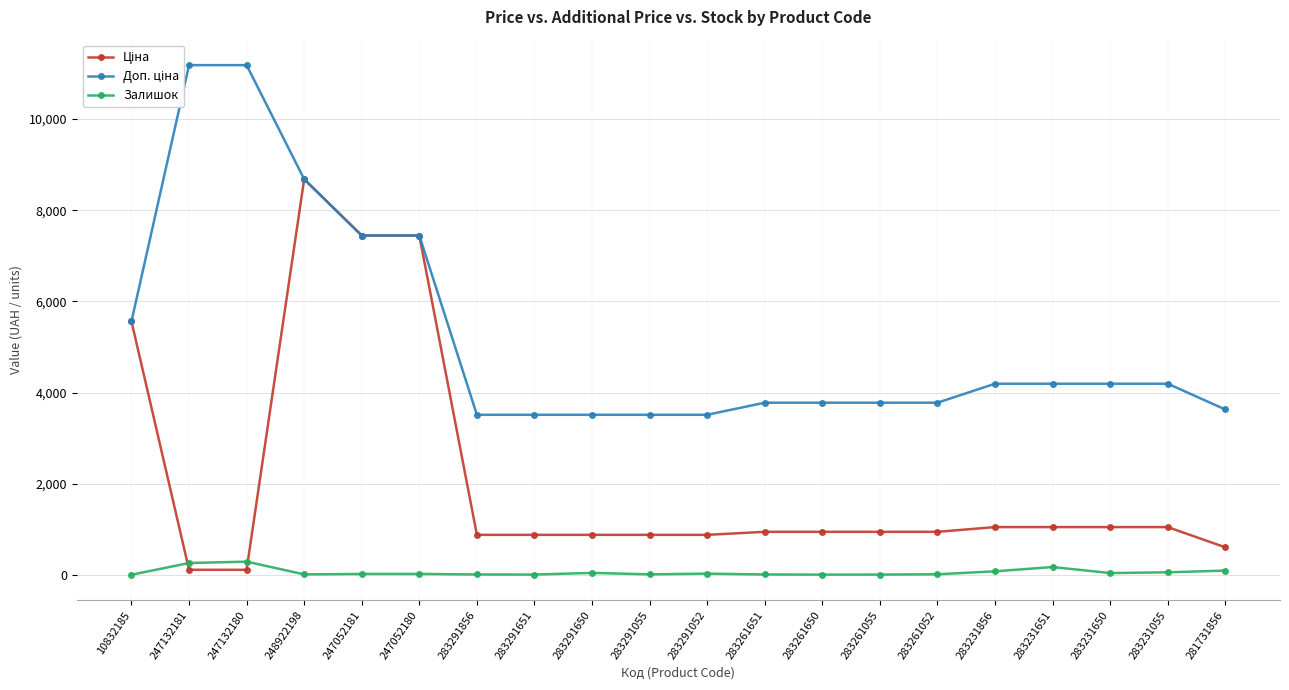

How many categories are shown in the chart?

20